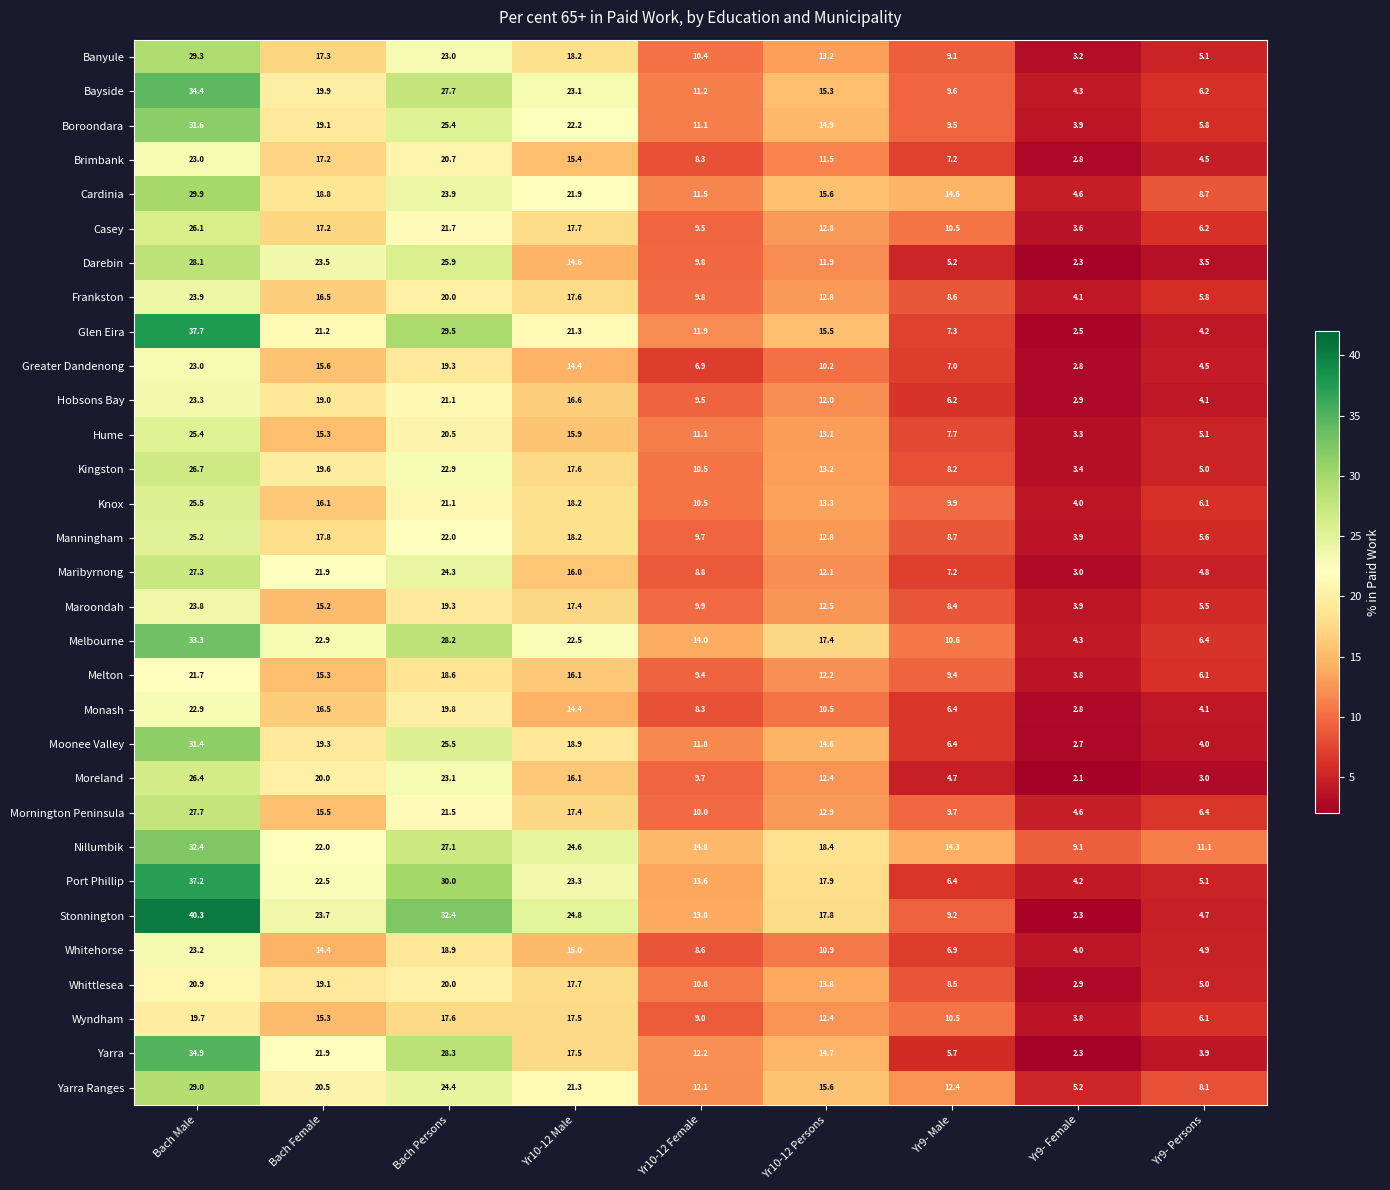

What is the spread (max minus min) of values at Yr10-12 Female?

7.9